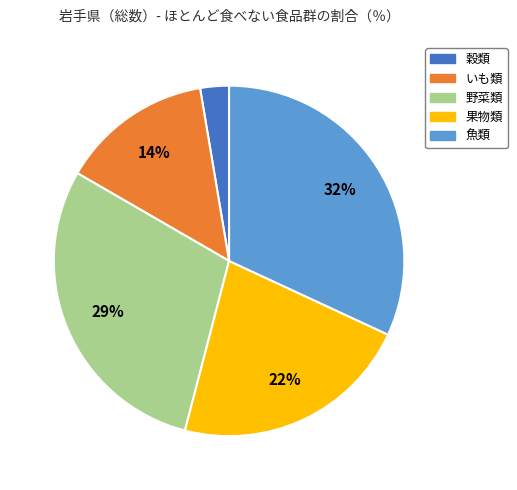

Is there a majority slice in this chart?

No